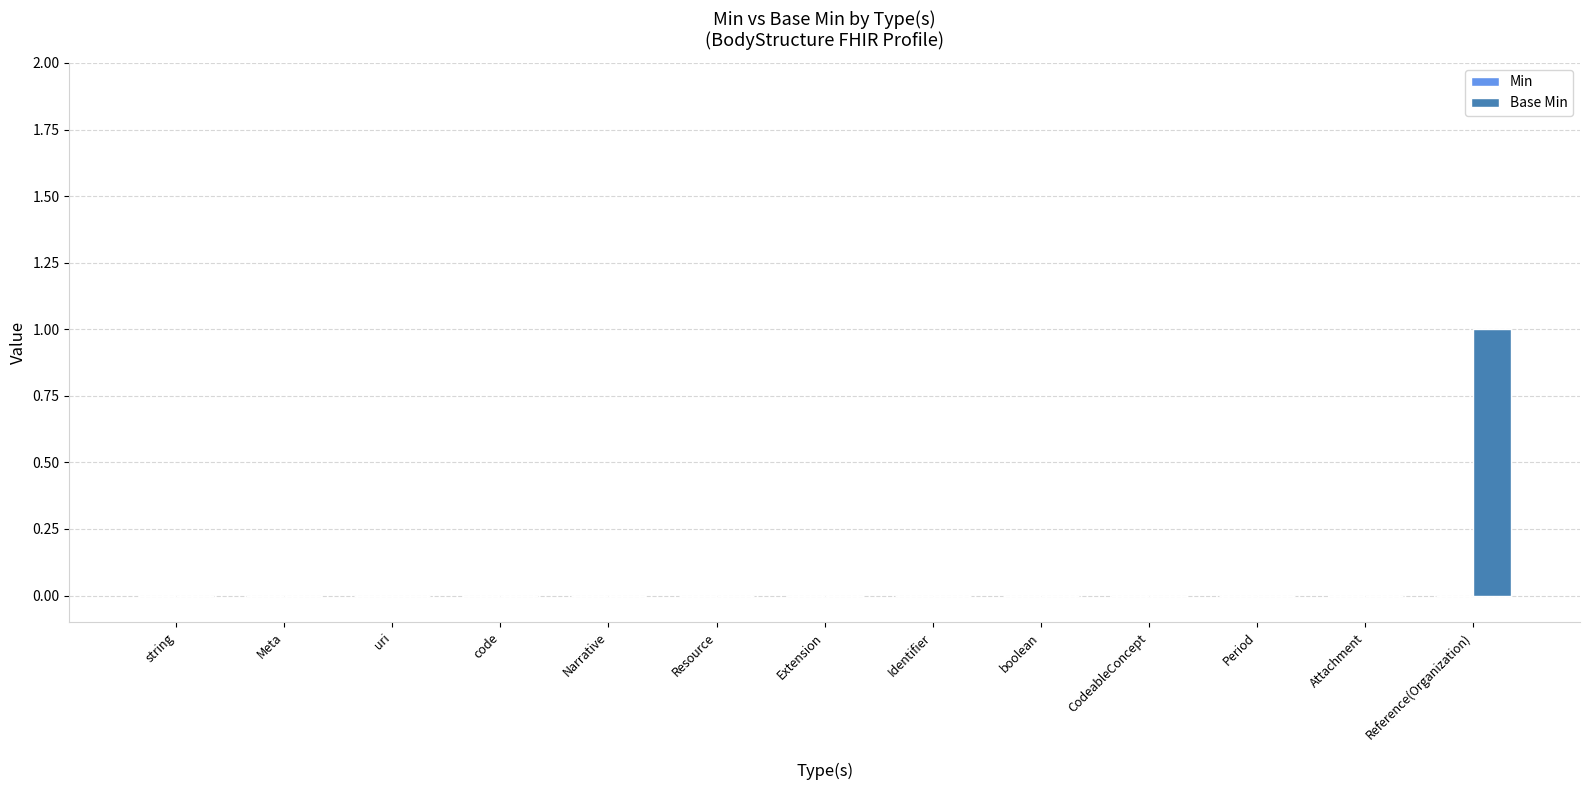

Which category has the highest value across all series?

Reference(Organization)